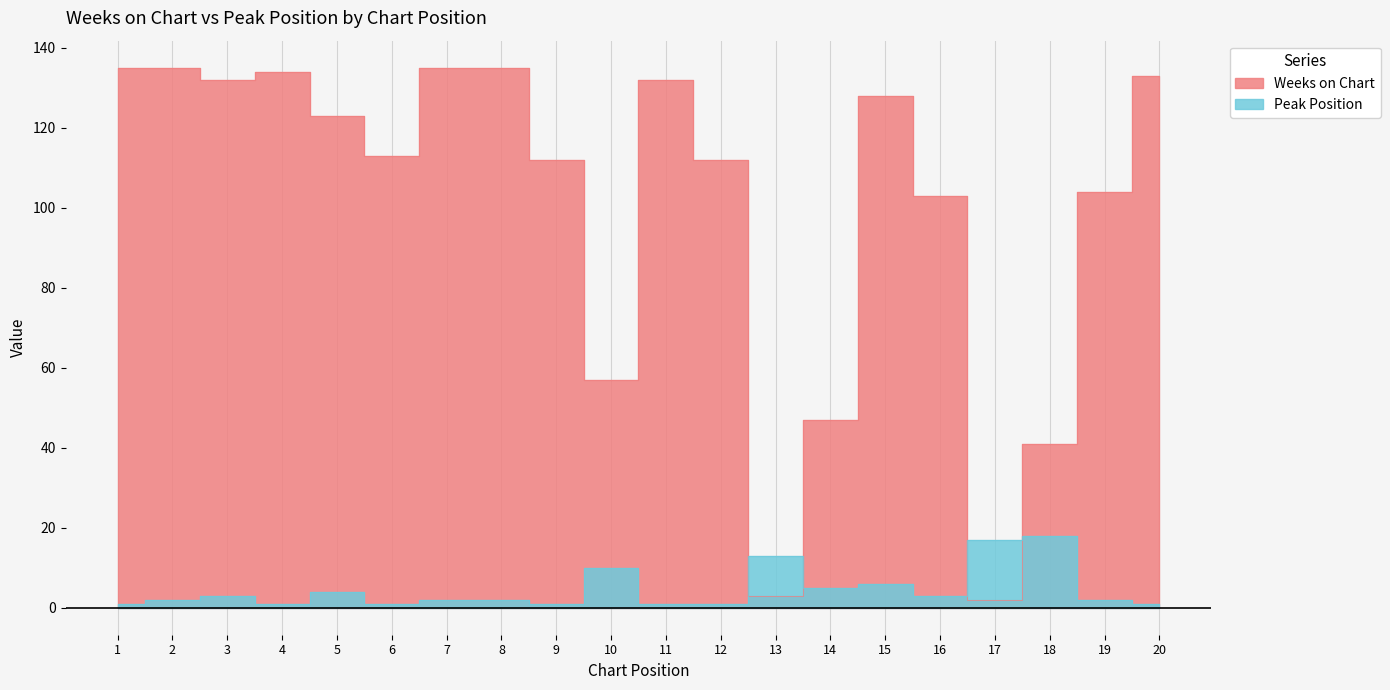

True or false: Peak Position has a value of 2 at 2.

True